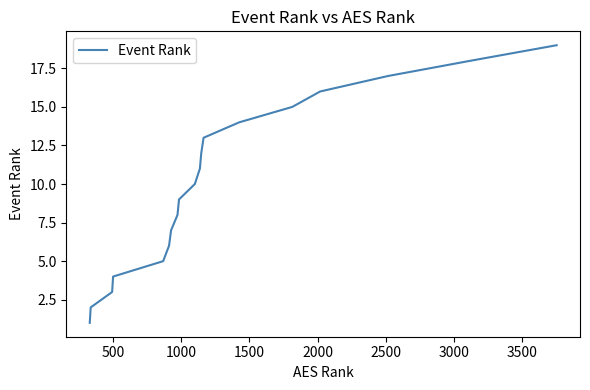

Count the number of categories in the chart.

19